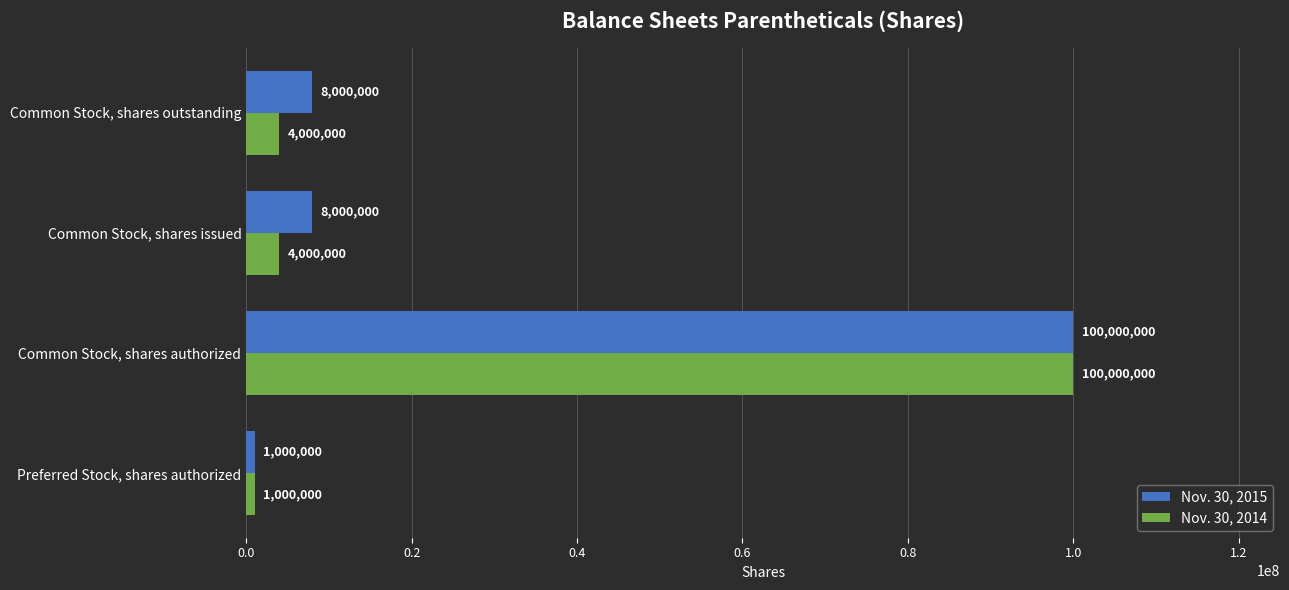

Which series has the largest total across all categories?

Nov. 30, 2015